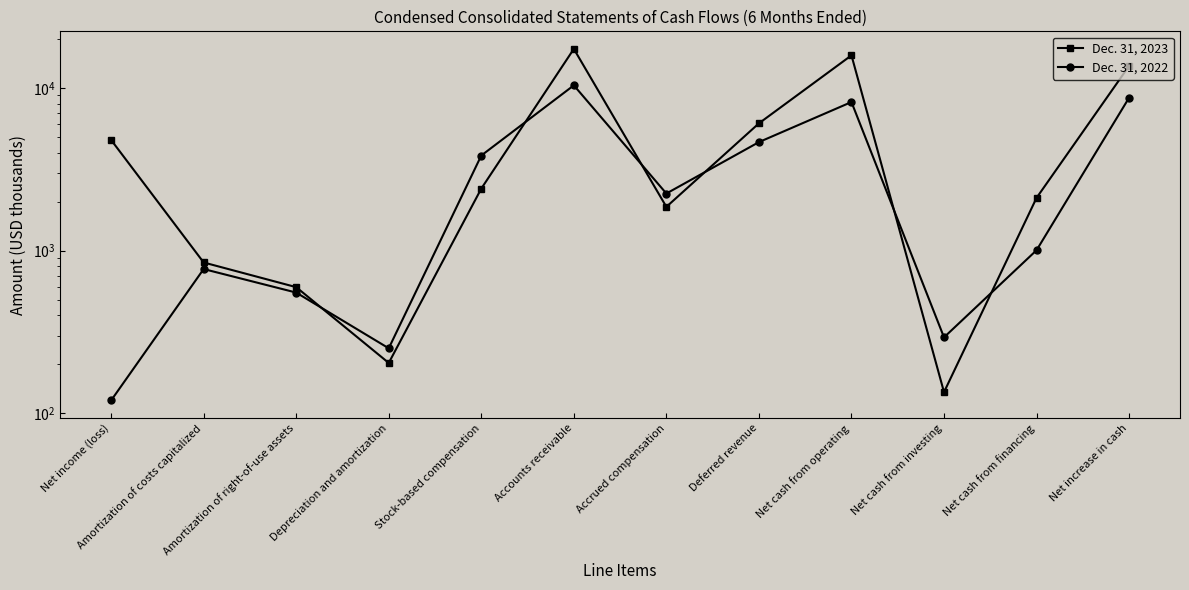

What is the difference between the highest and lowest values at Net increase in cash?

4938